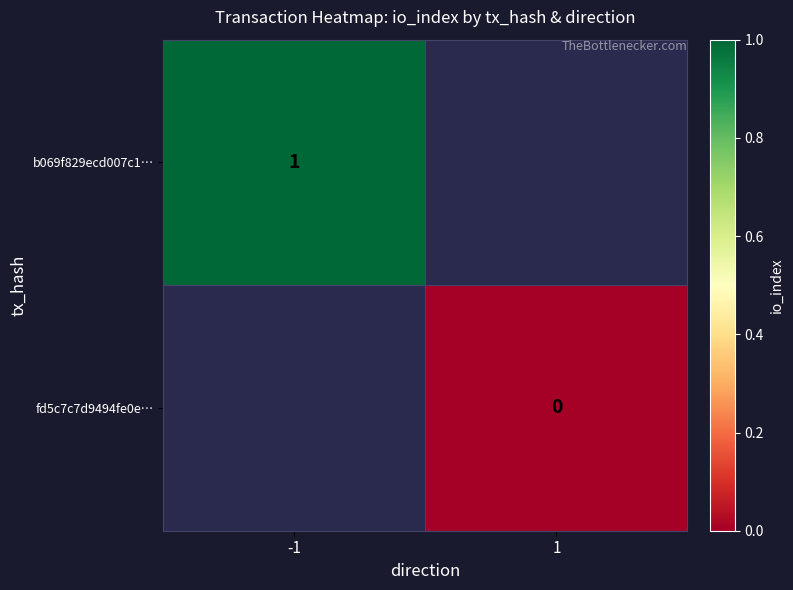

True or false: b069f829ecd007c1… has a value of 1.0 at -1.

True